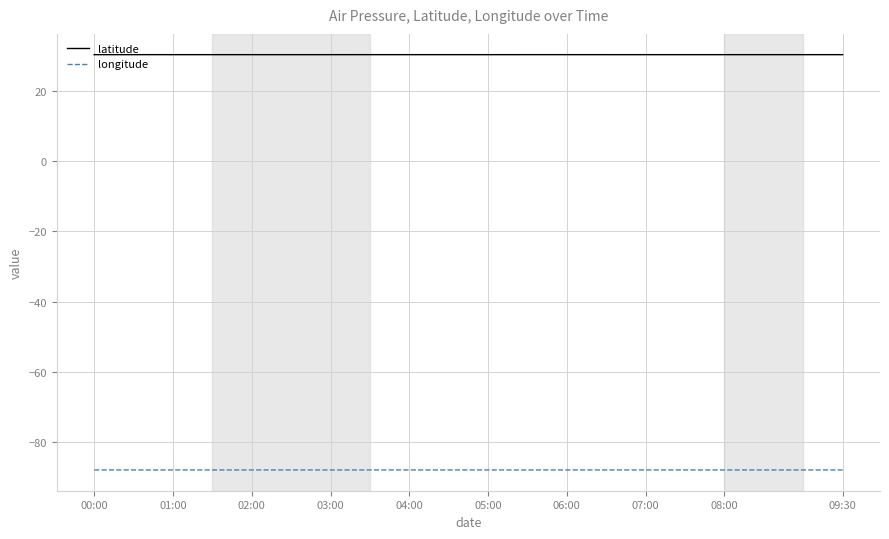

What is the maximum value for longitude?

-88.0